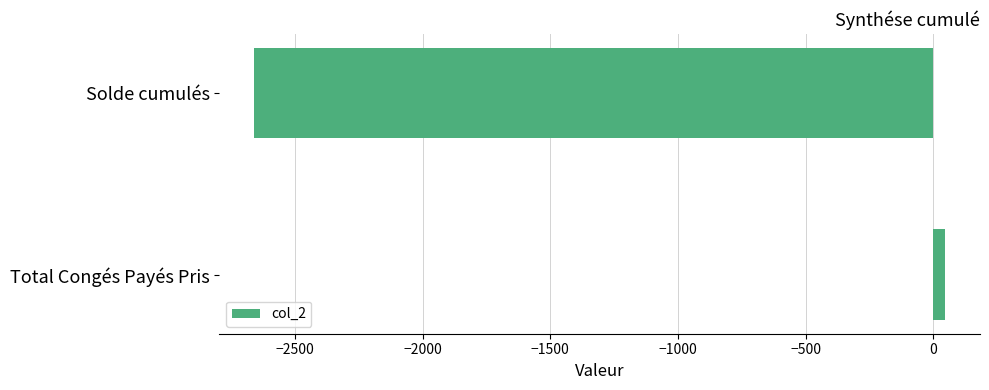

True or false: the data shows -2660.3 at Solde cumulés.

True